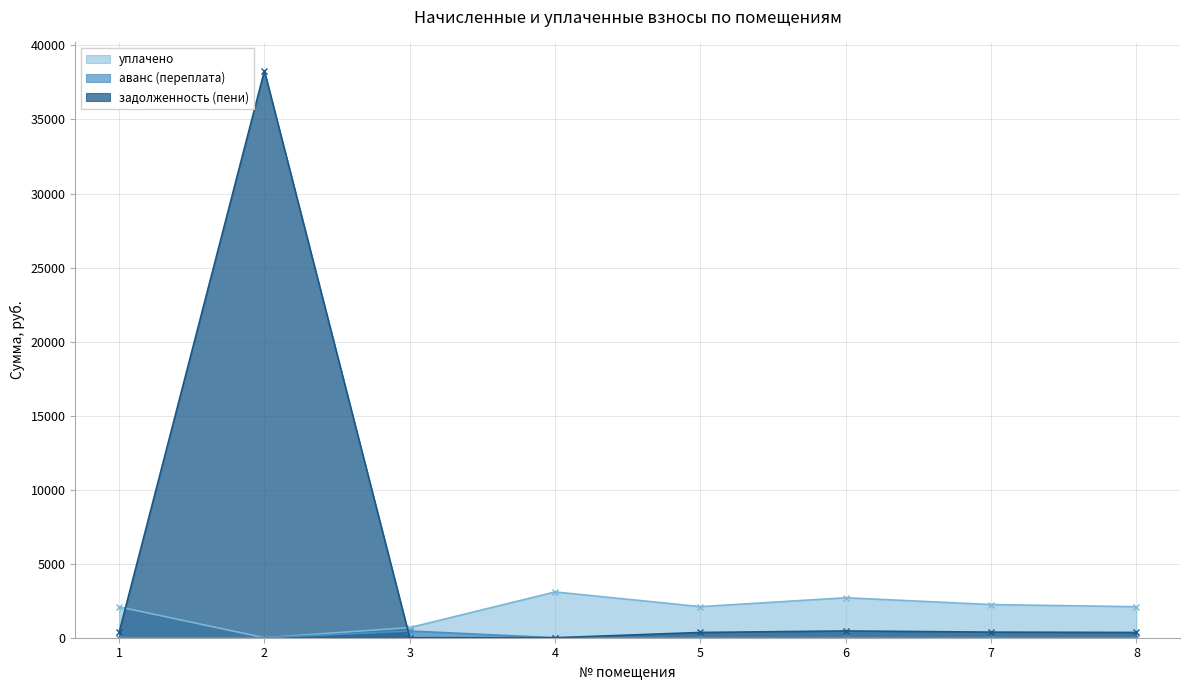

Reading right to left, what are all the values shown in this chart?

уплачено: 2094.8	2240.2	2699.1	2099.9	3092.2	683.5	0.0	2084.8
аванс (переплата): 0.0	0.0	0.0	0.0	0.0	452.2	0.0	0.0
задолженность (пени): 355.4	380.1	458.0	356.2	0.0	0.0	38287.1	354.8